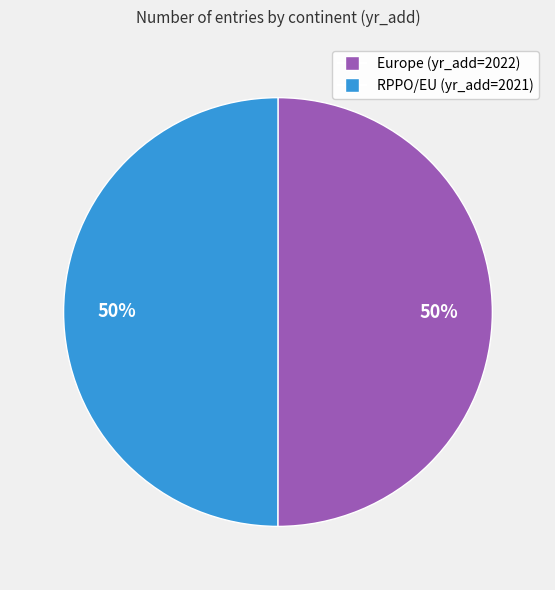

What is the ratio of the value at RPPO/EU to the value at Europe?

1.0